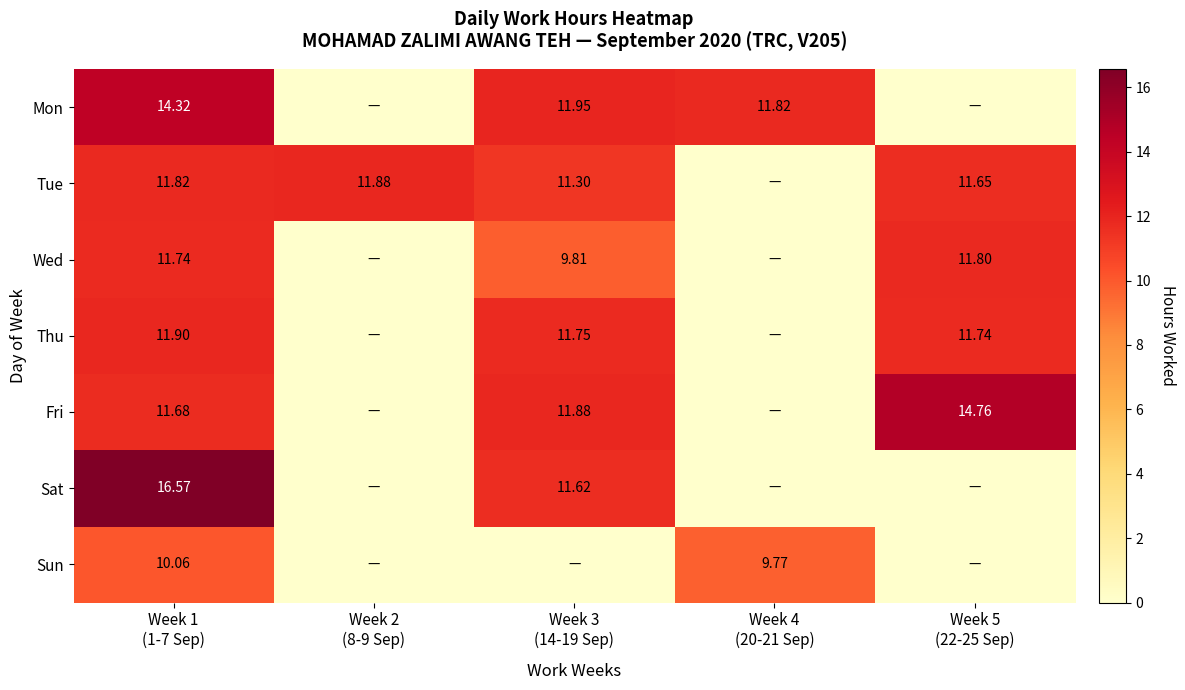

Which label corresponds to the largest value in the chart?

Week 1
(1-7 Sep)